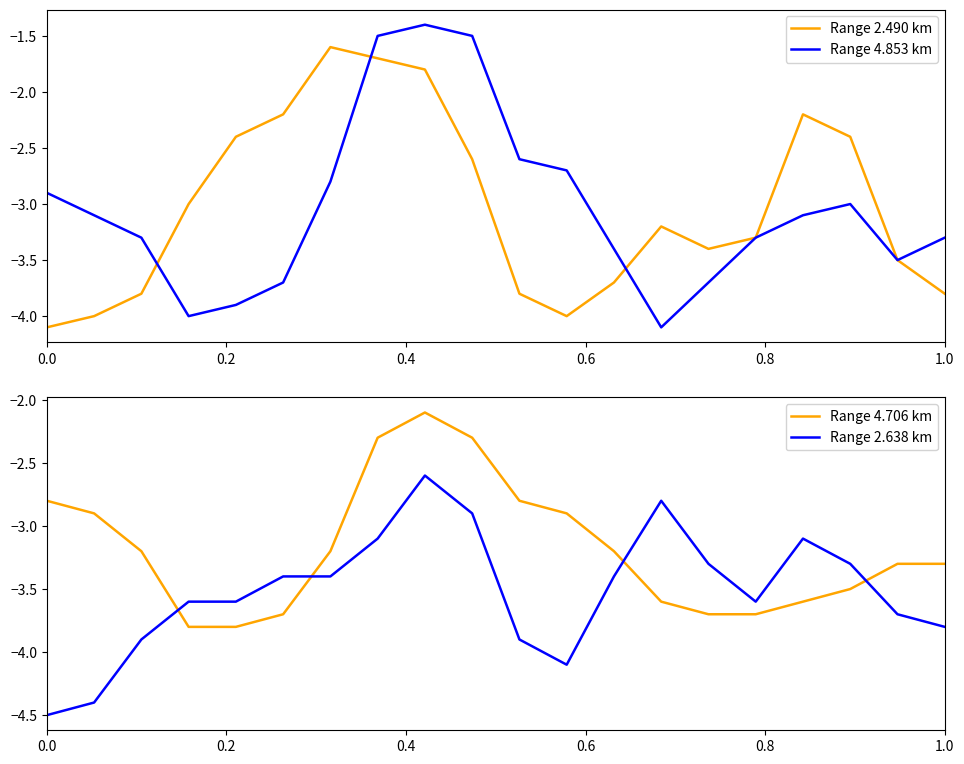

What is the highest value of the Range 4.853 km series?

-1.4